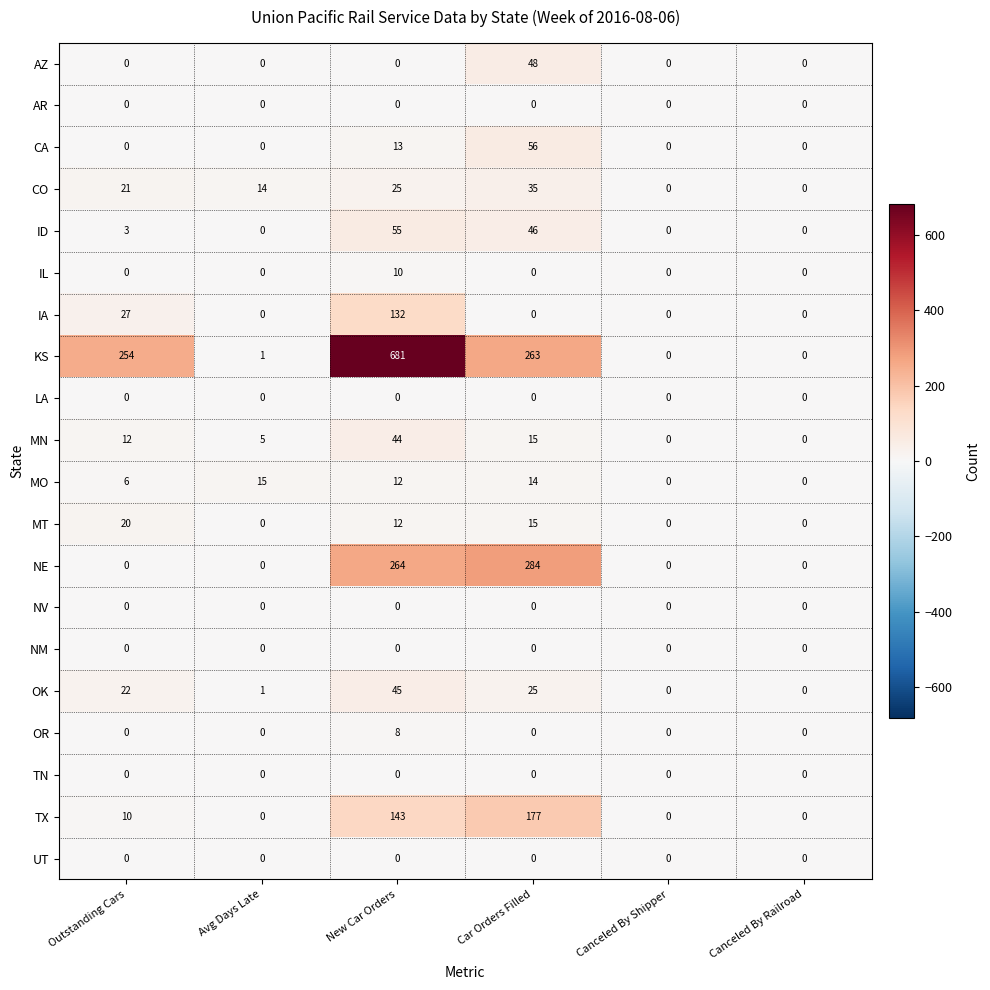

Which series has the largest range (max minus min)?

KS